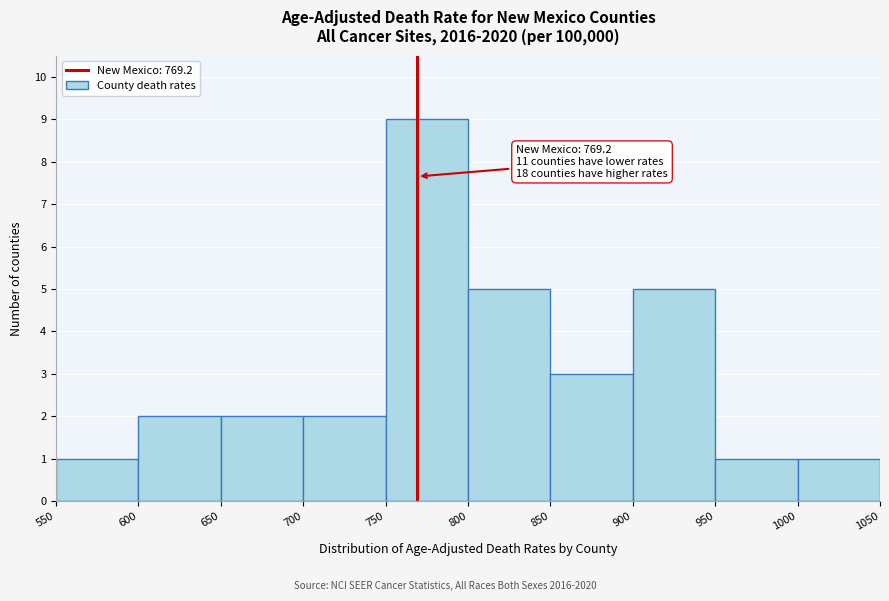

Over which range of the x-axis is the bar tallest?

750 to 800